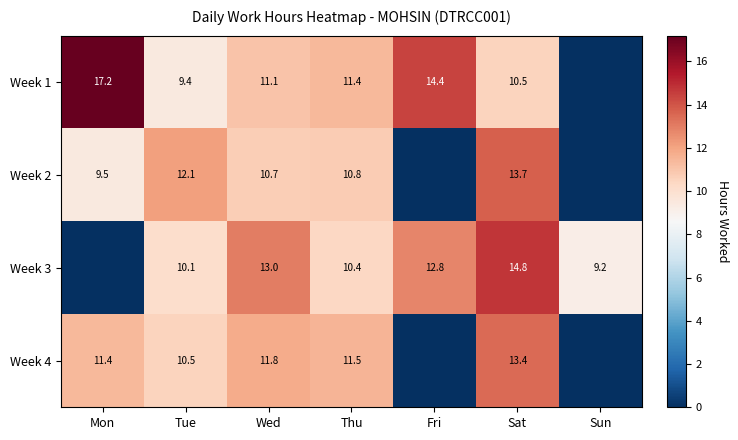

Which series changed the most between Tue and Thu?

Week 1